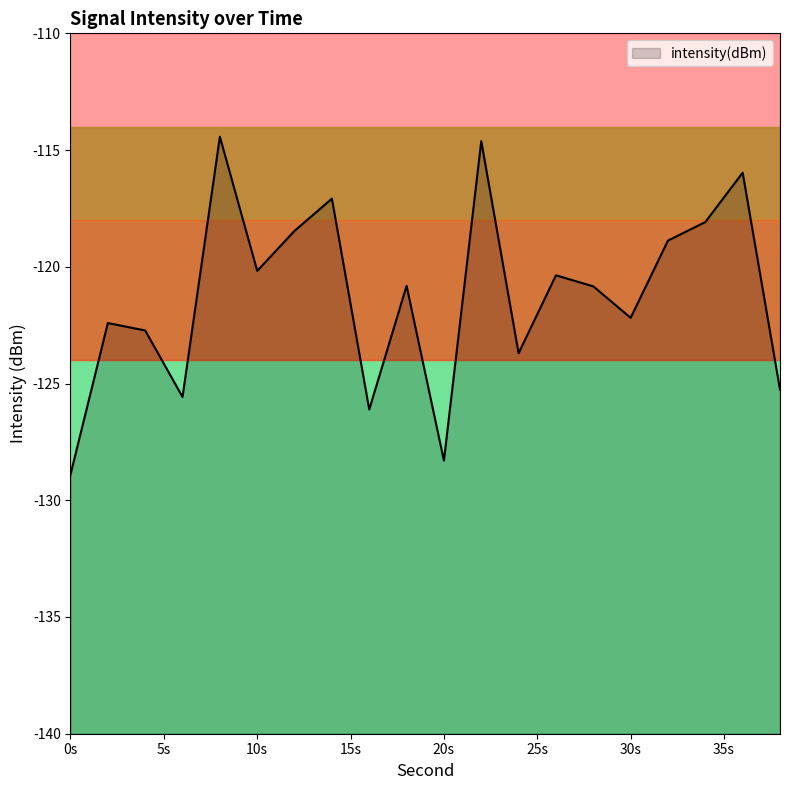

Where is the first local maximum?

2